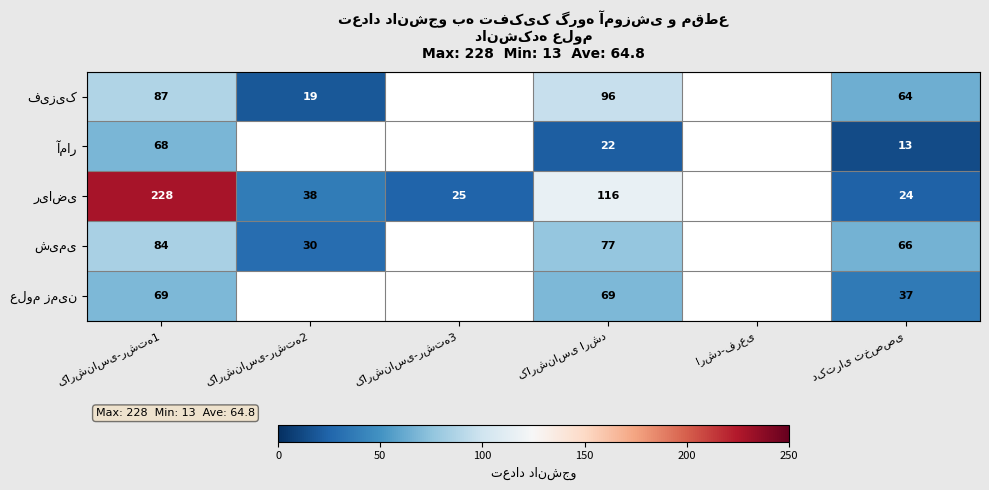

Rank the series at کارشناسی-رشته2 from lowest to highest value.

فیزیک, آمار, شیمی, ریاضی, علوم زمین